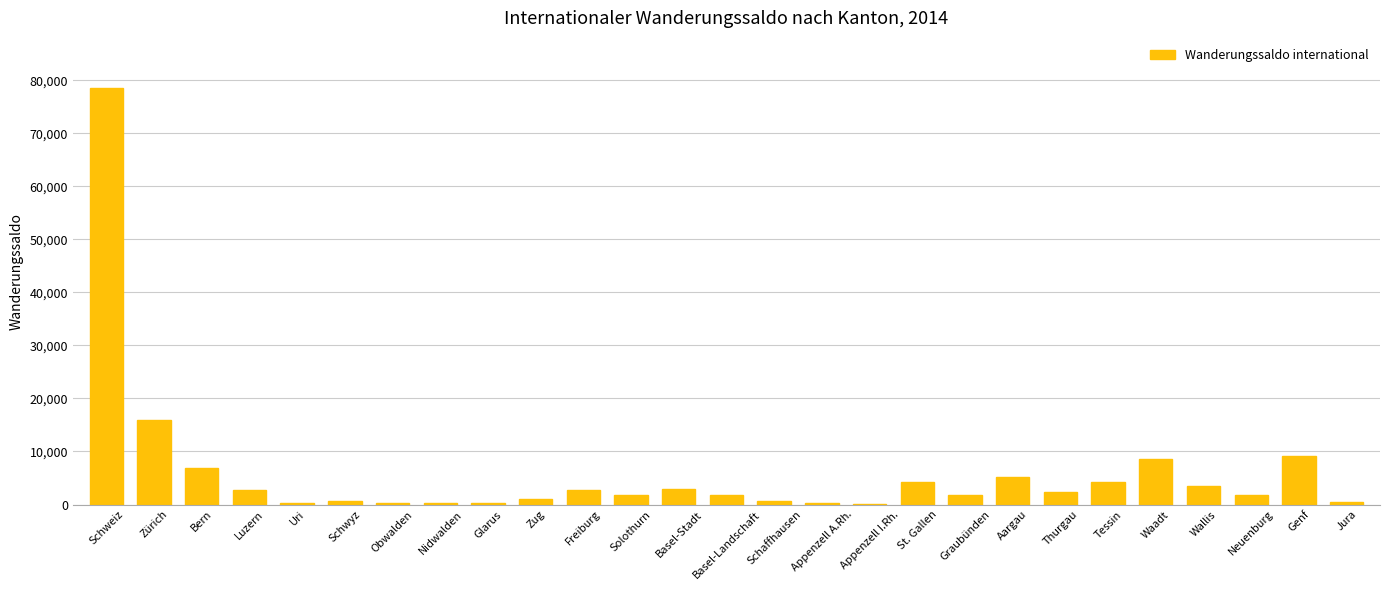

Which has a higher value, Solothurn or Genf?

Genf